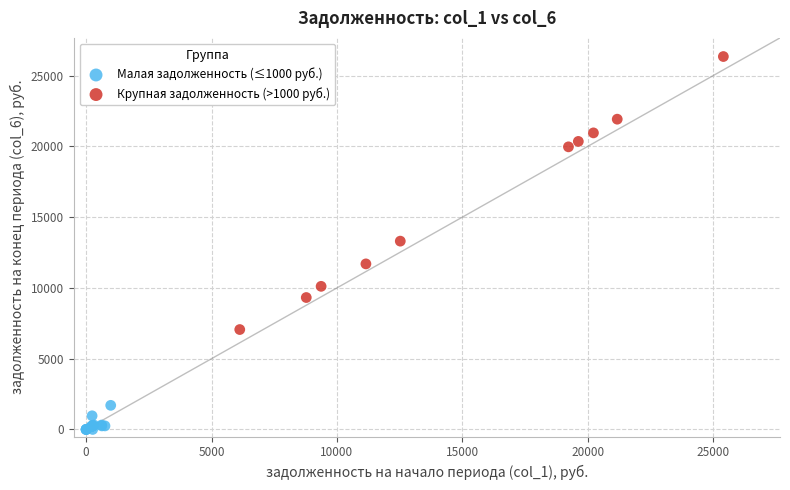

Which series reaches the minimum Y coordinate?

Малая задолженность (≤1000 руб.)